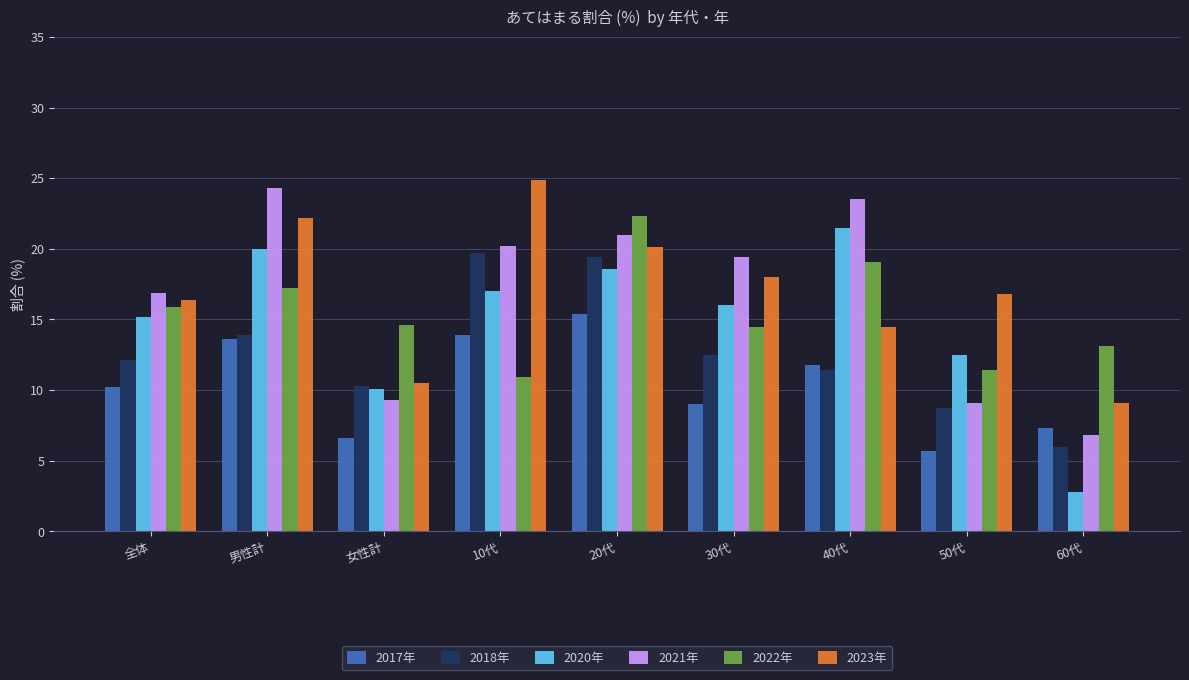

Where does the 2017年 series first go above 10?

全体